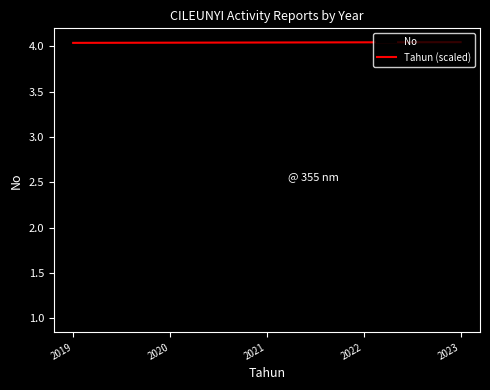

Is the value of Tahun (scaled) at 2023 greater than the value of No at 2019?

Yes